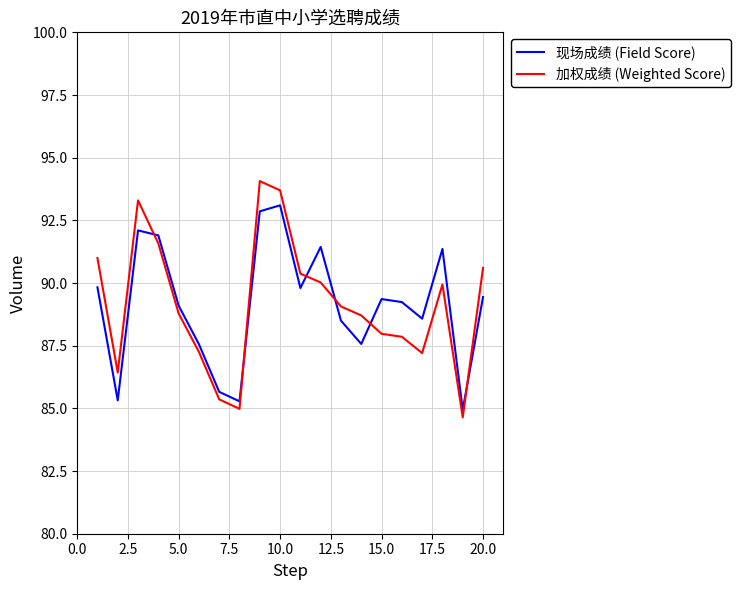

List the series in order of their peak value, lowest first.

现场成绩 (Field Score), 加权成绩 (Weighted Score)